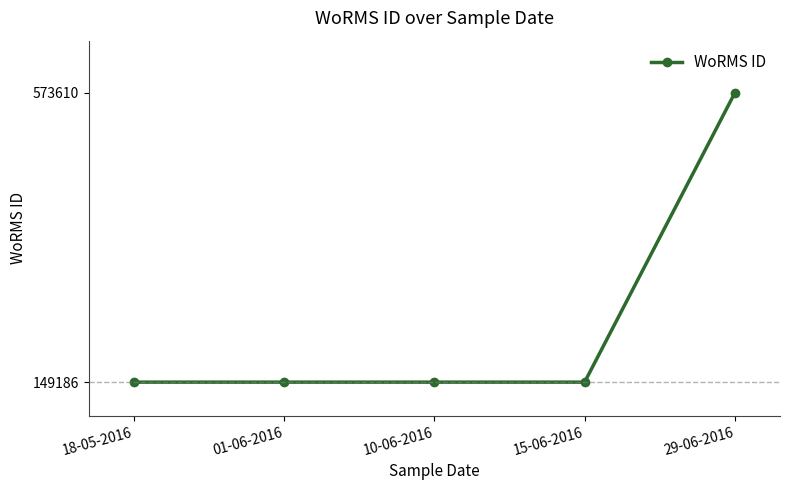

What is the average value?

234071